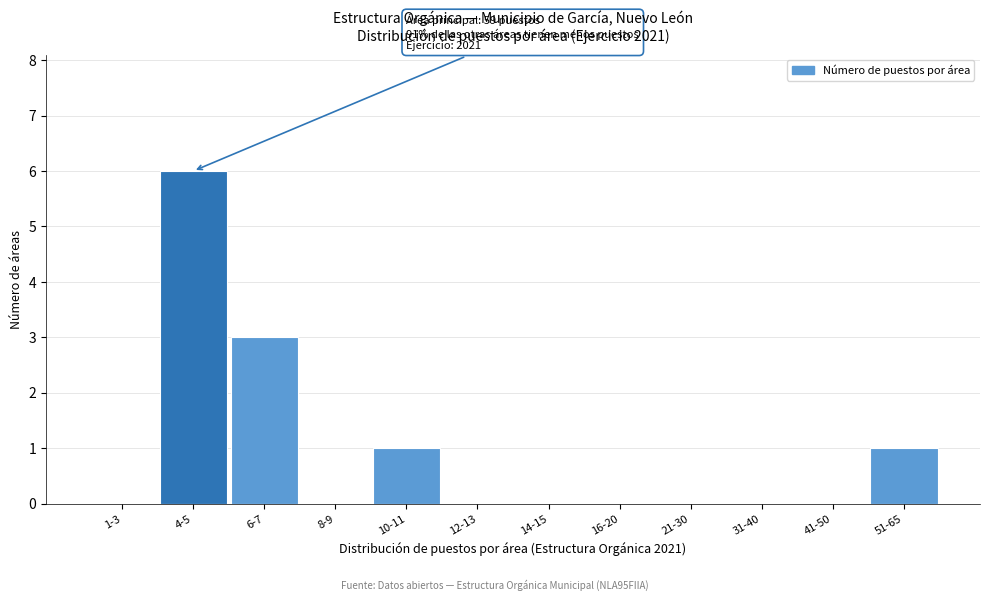

Reading left to right, list all the values displayed in this chart.

1-3=0	4-5=6	6-7=3	8-9=0	10-11=1	12-13=0	14-15=0	16-20=0	21-30=0	31-40=0	41-50=0	51-65=1